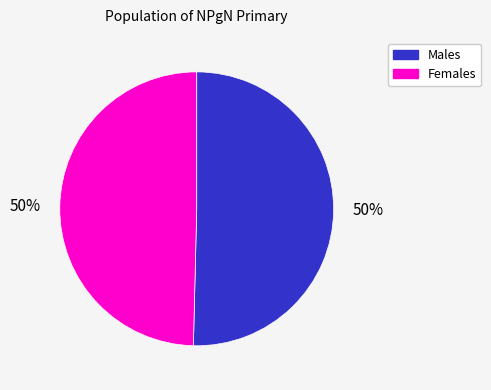

To the nearest percent, what is the average slice percentage?

50%